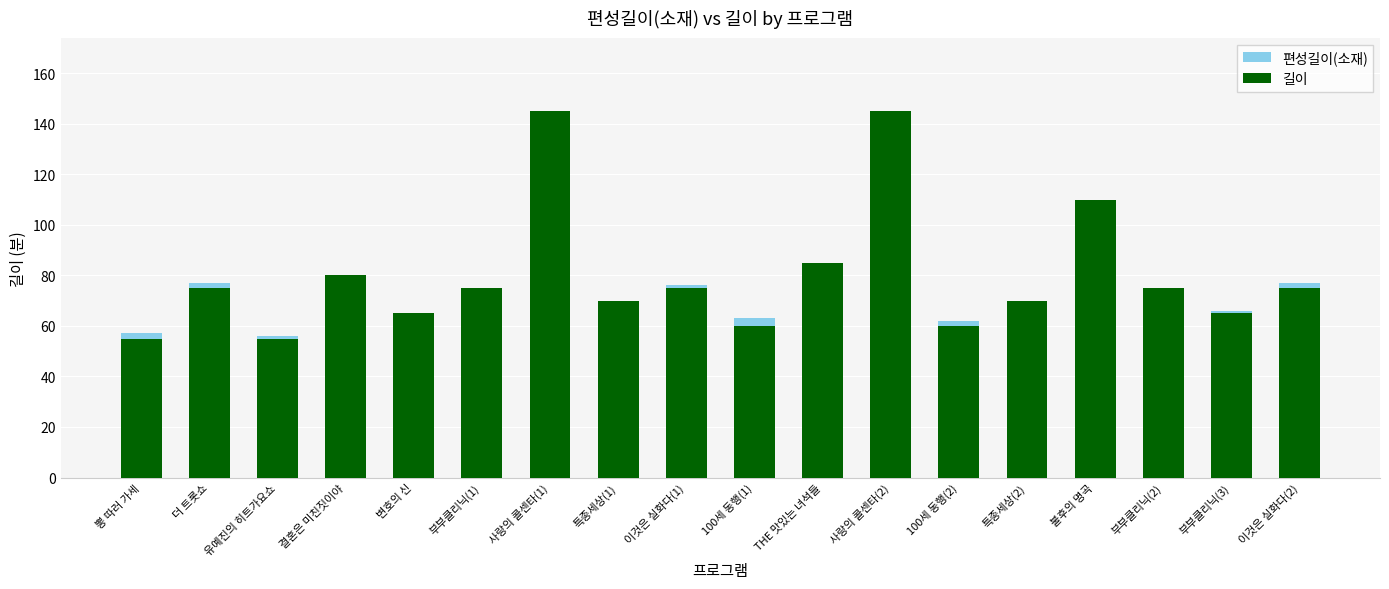

What is the label of the 12th bar from the left?

사랑의 콜센타(2)